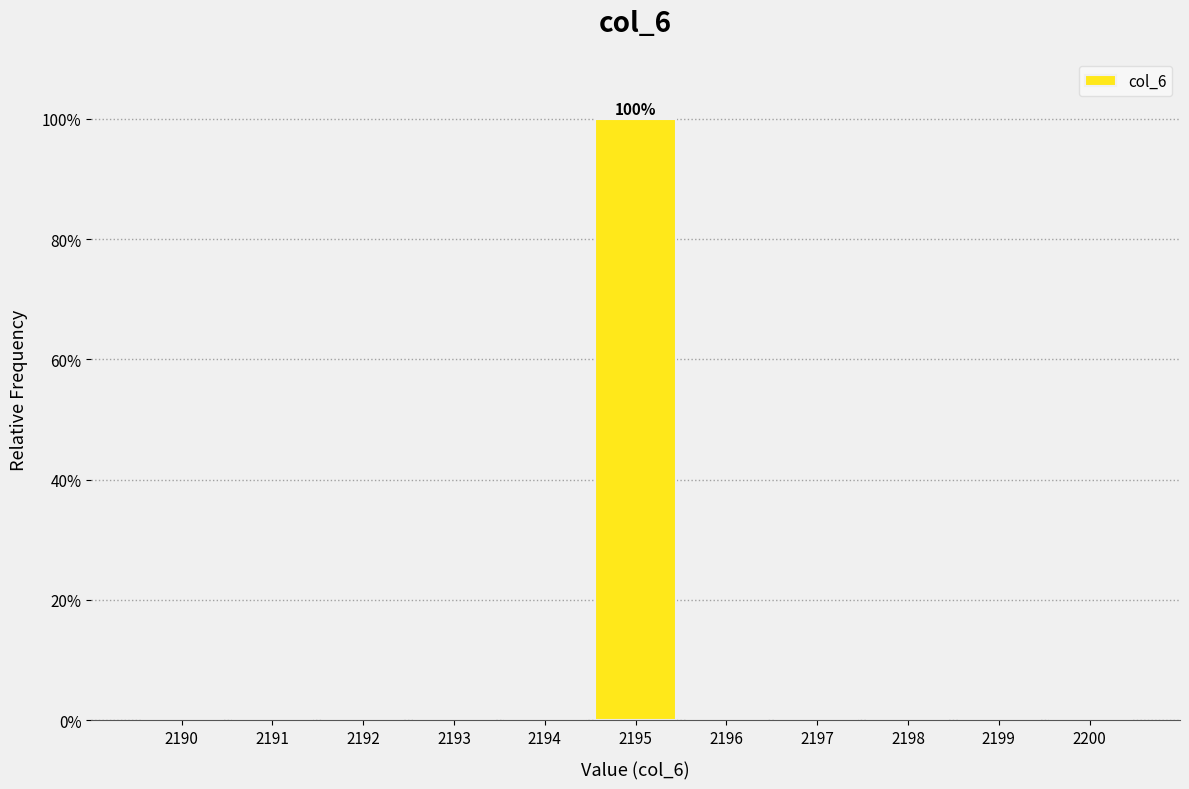

Reading left to right, extract all data points from this chart.

2190=0	2191=0	2192=0	2193=0	2194=0	2195=100	2196=0	2197=0	2198=0	2199=0	2200=0